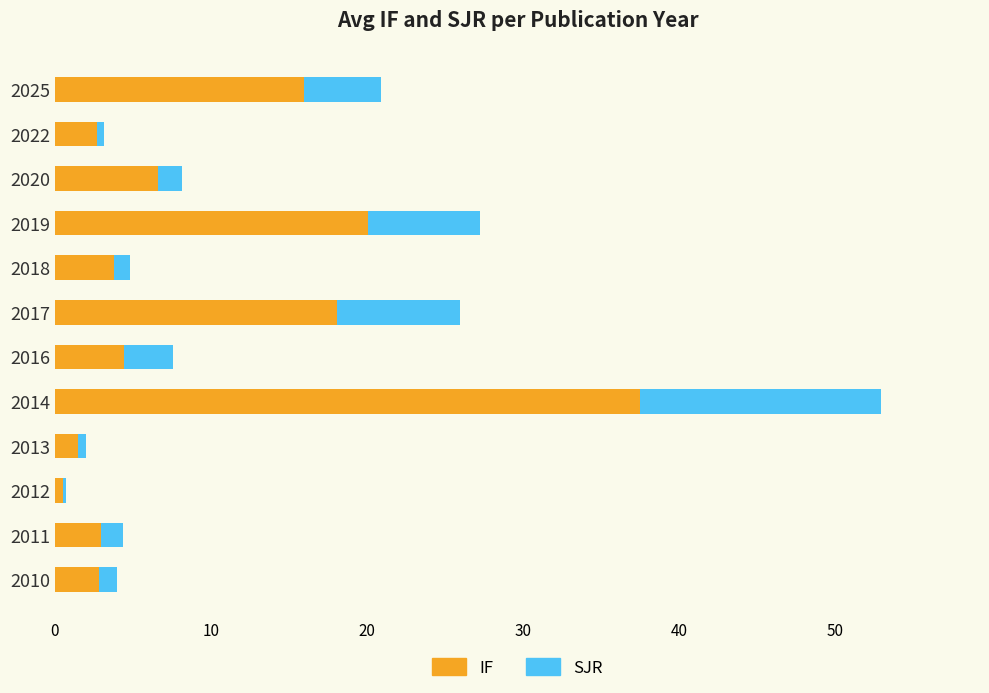

At which category is the sum across all series the highest?

2014